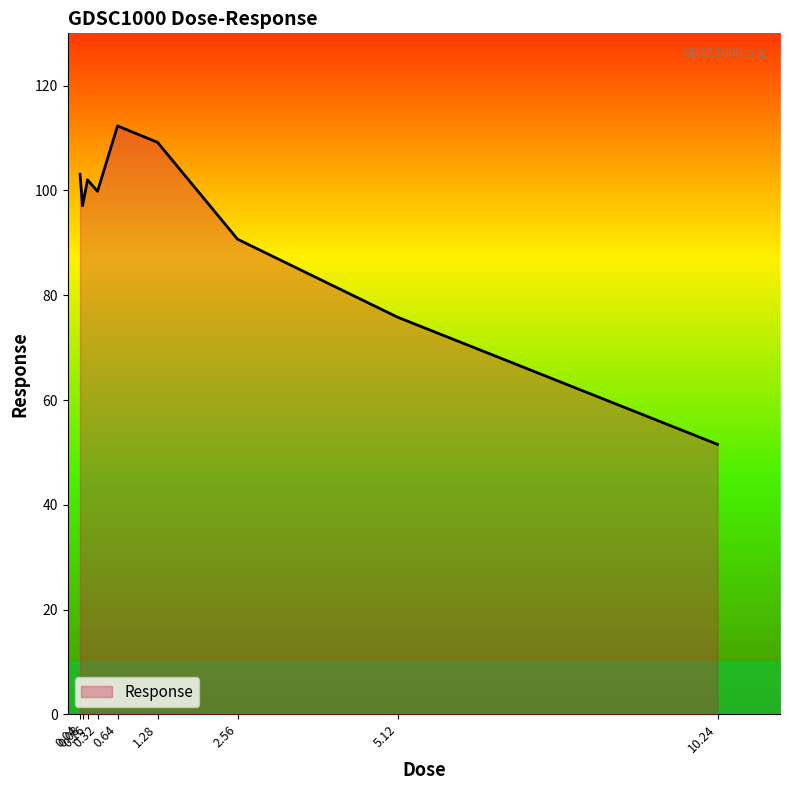

What is the difference between the maximum and minimum values?

60.8